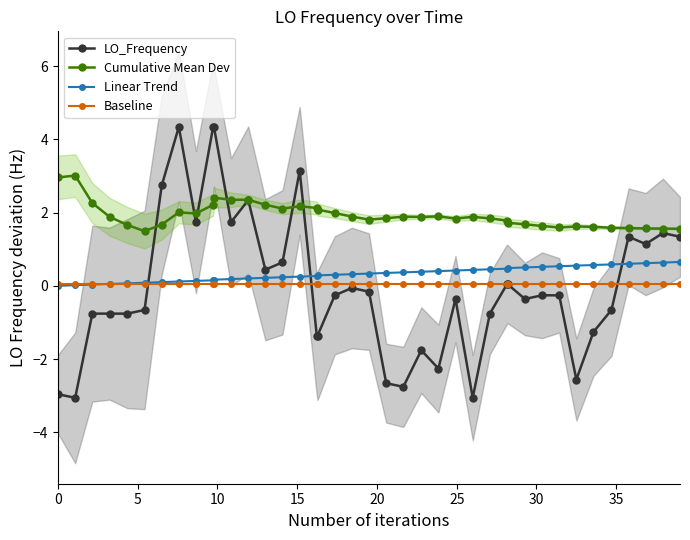

What is the difference between the second highest and second lowest values in the LO_Frequency series?

7.4